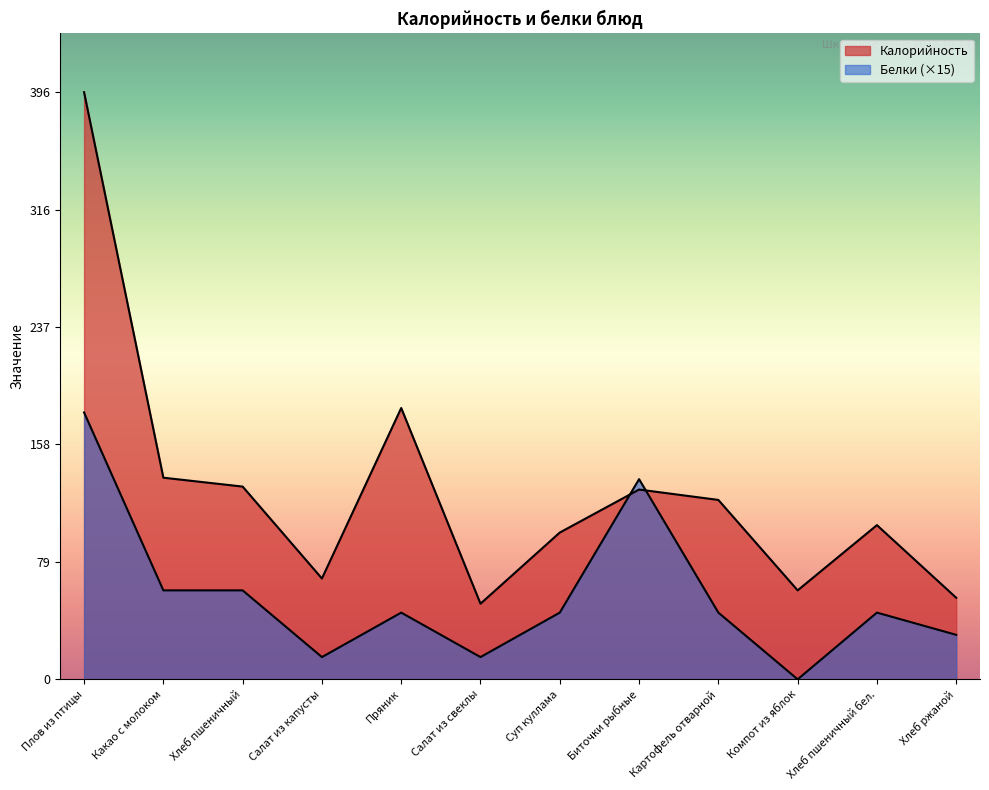

The Калорийность series shows 104 at Хлеб пшеничный бел.. True or false?

True